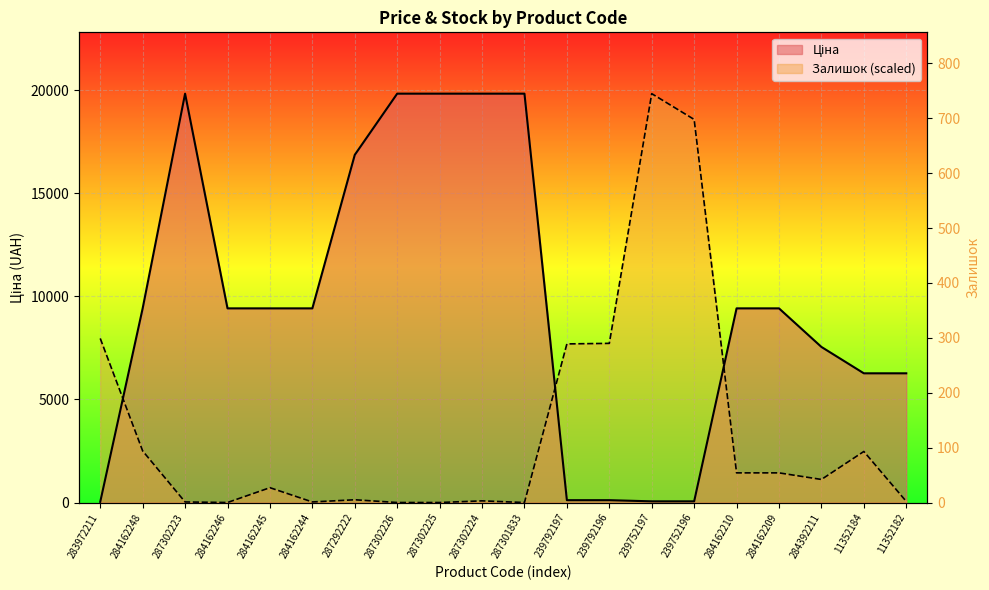

What is the sum of all values?

2697